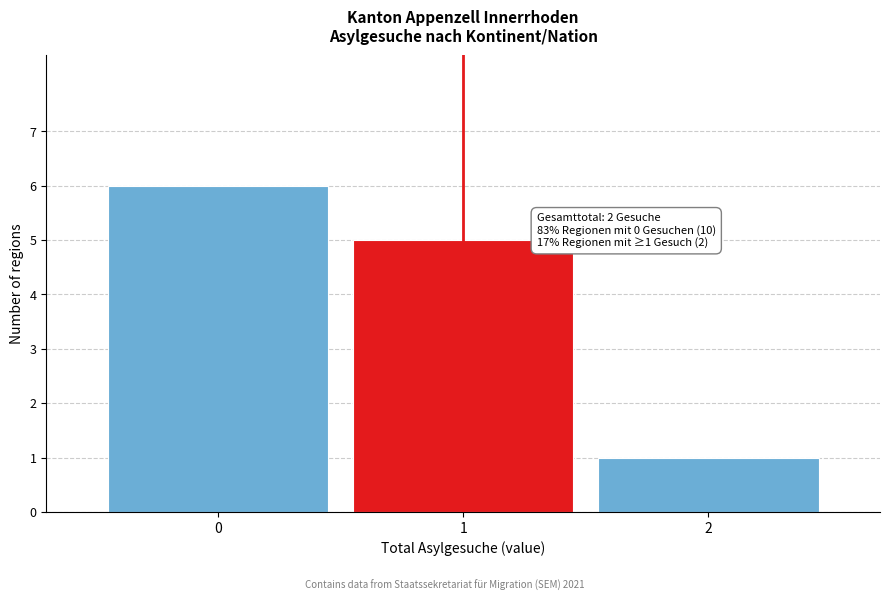

Reading left to right, list all the values displayed in this chart.

0=6	1=5	2=1